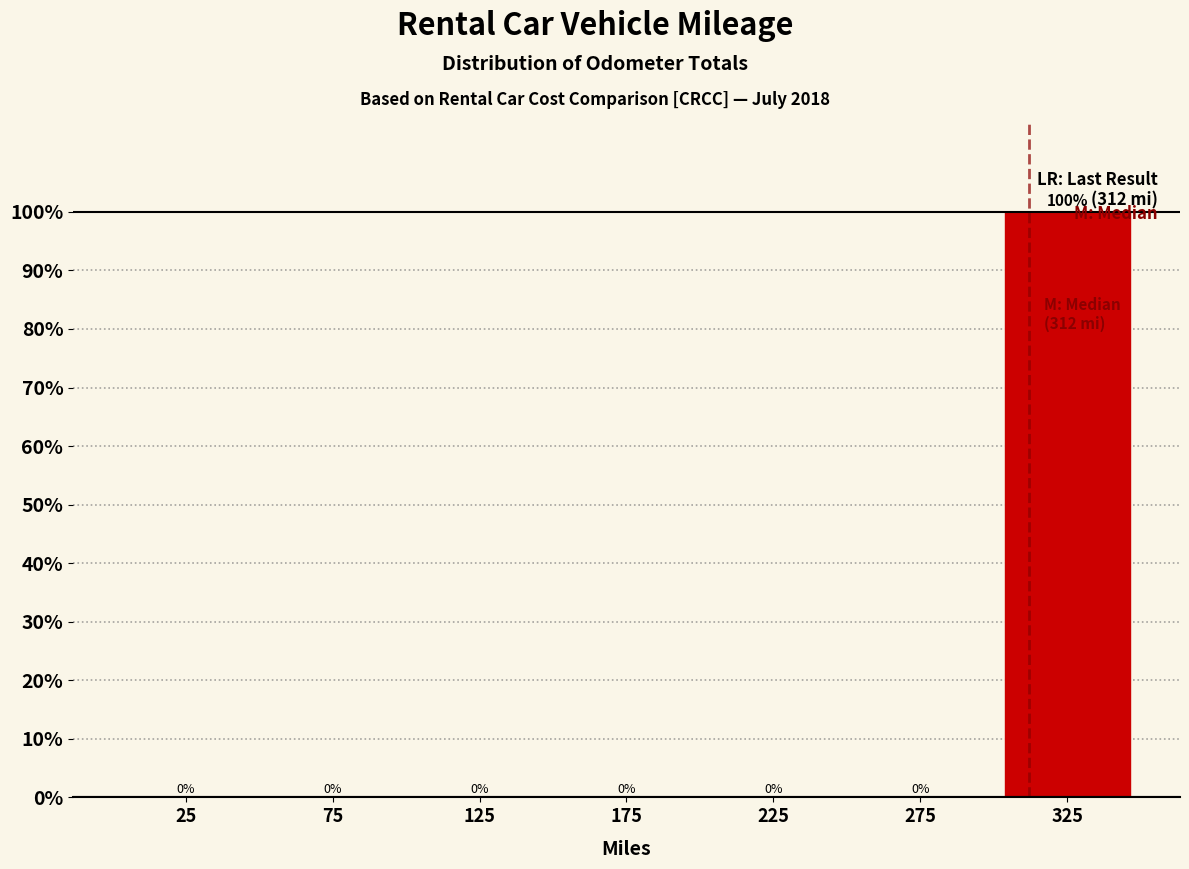

Reading left to right, transcribe this chart: for each bar, give the range it covers on the x-axis and its height.

0 to 50: 0
50 to 100: 0
100 to 150: 0
150 to 200: 0
200 to 250: 0
250 to 300: 0
300 to 350: 100